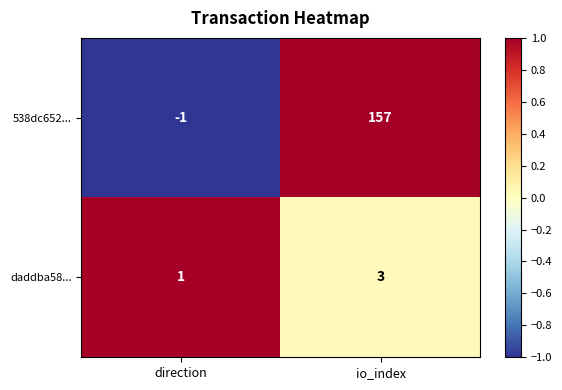

How many distinct data groups are displayed?

2